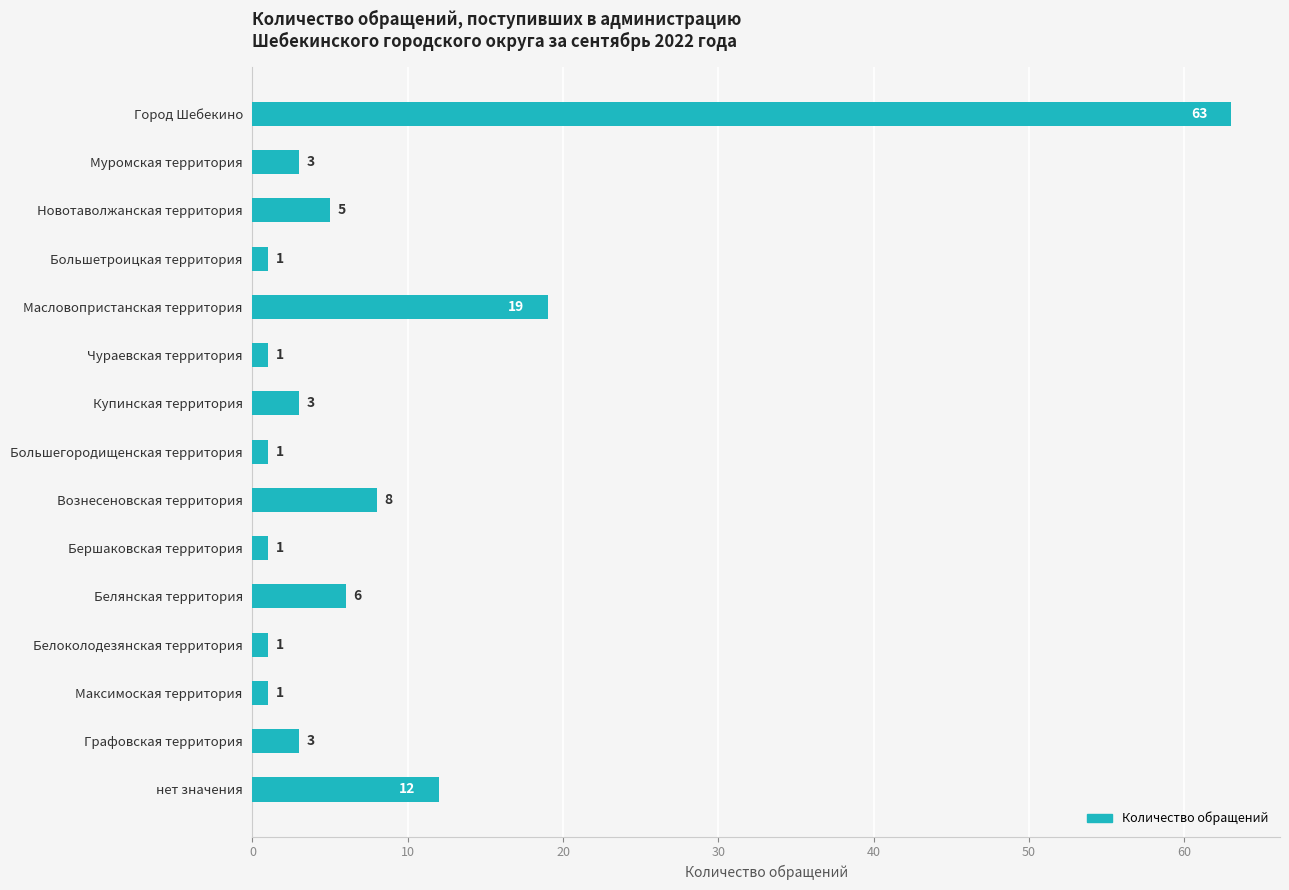

What is the change in value from Вознесеновская территория to нет значения?

+4